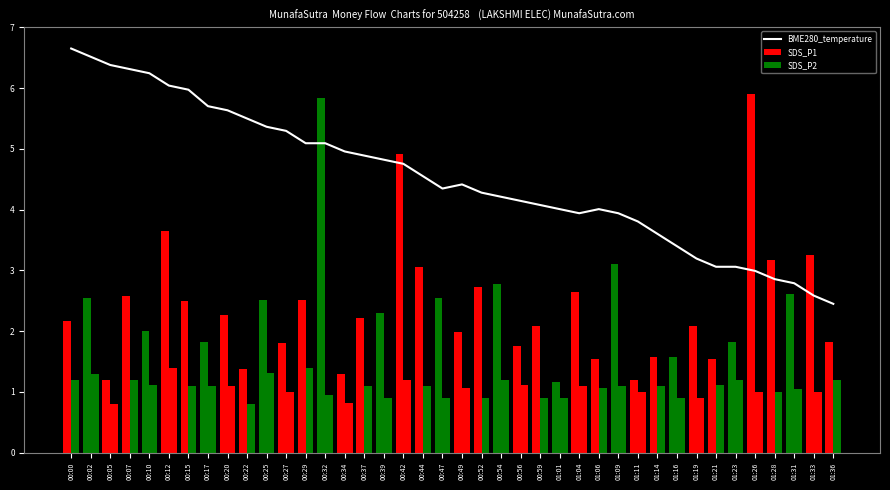

At which label is SDS_P2 closest to 1?

00:27